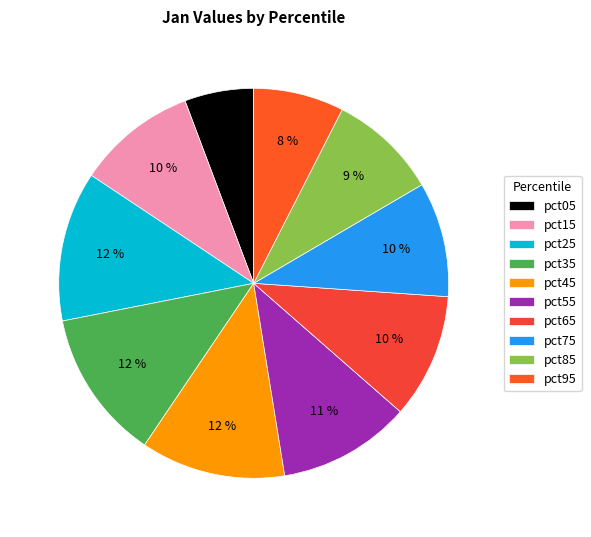

Is it true that pct55 is 17% of the pie?

False